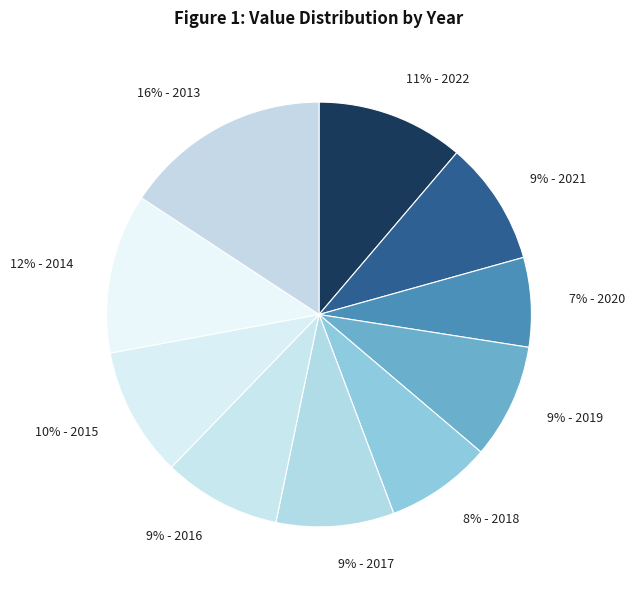

Count the number of slices in the pie.

10